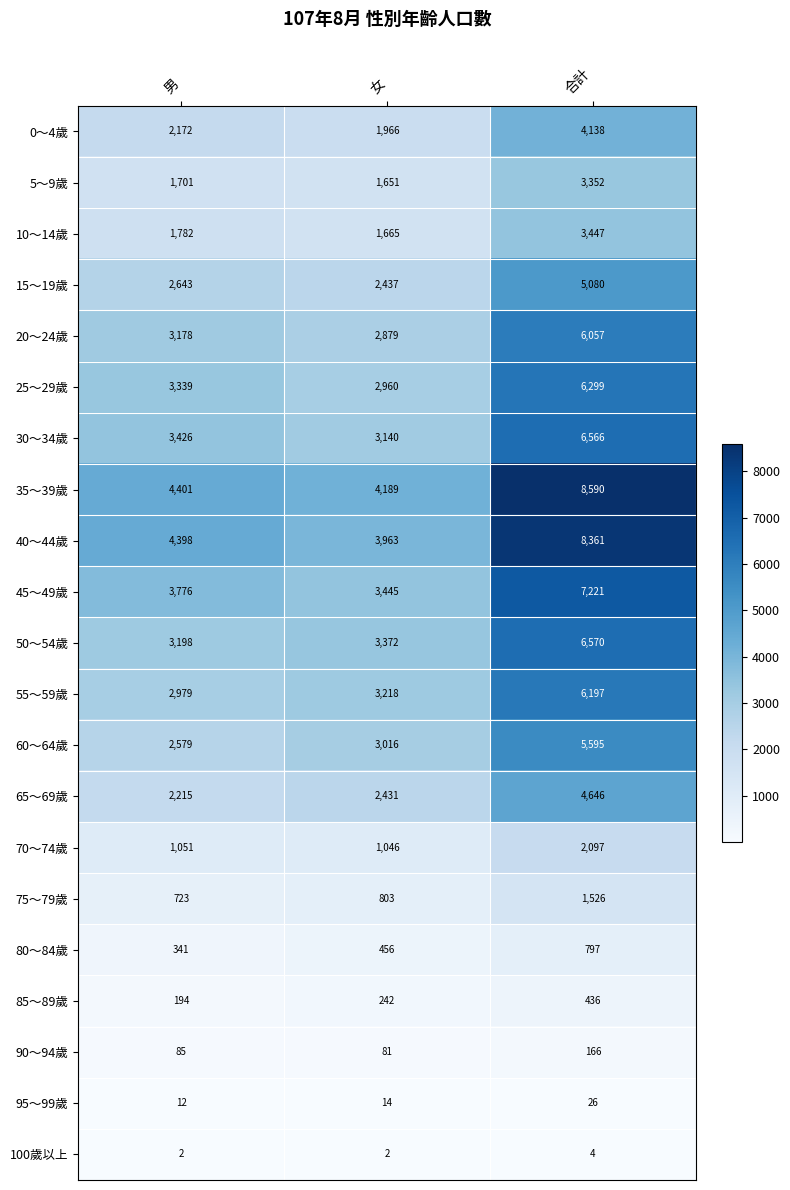

What is the approximate value of 30～34歲 at 男, to the nearest 100?

3400